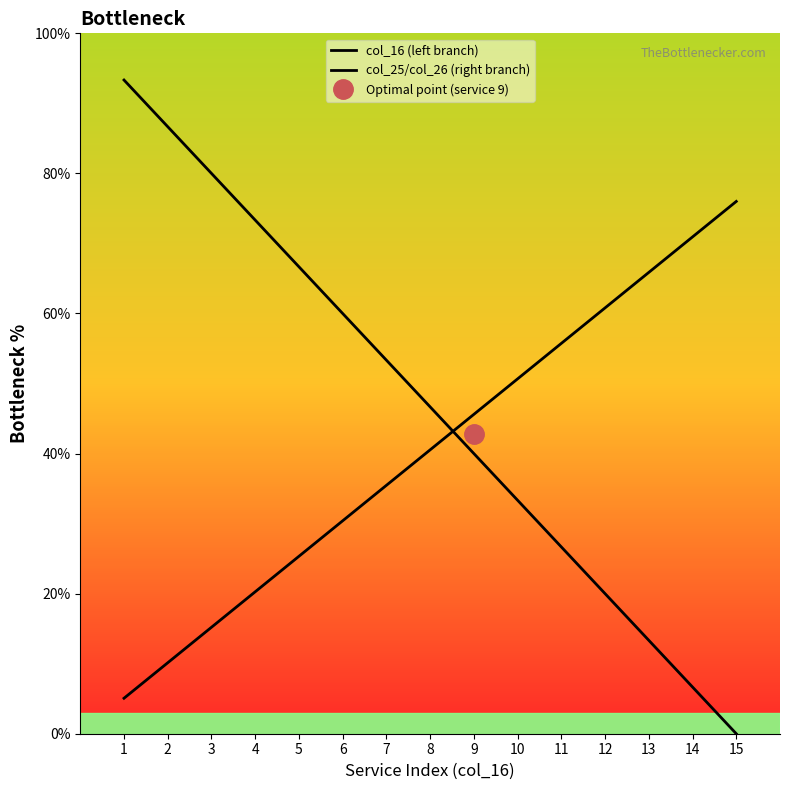

How many series are shown in this chart?

2